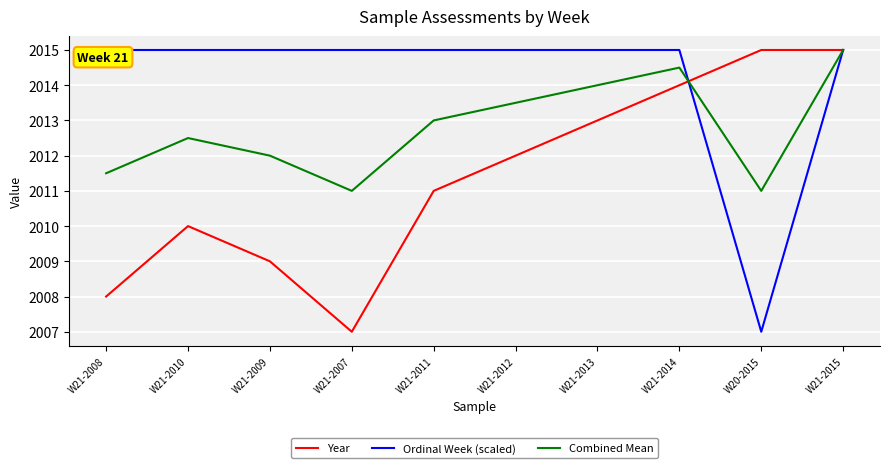

What is the difference between the Year values at W21-2011 and W21-2008?

3.0